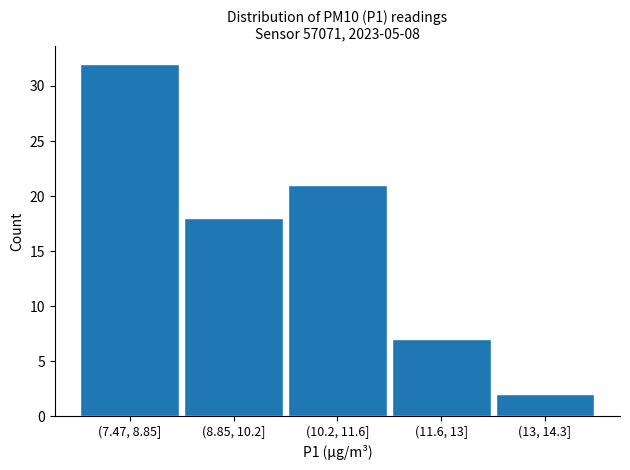

Reading right to left, transcribe all the data shown in this chart.

2	7	21	18	32